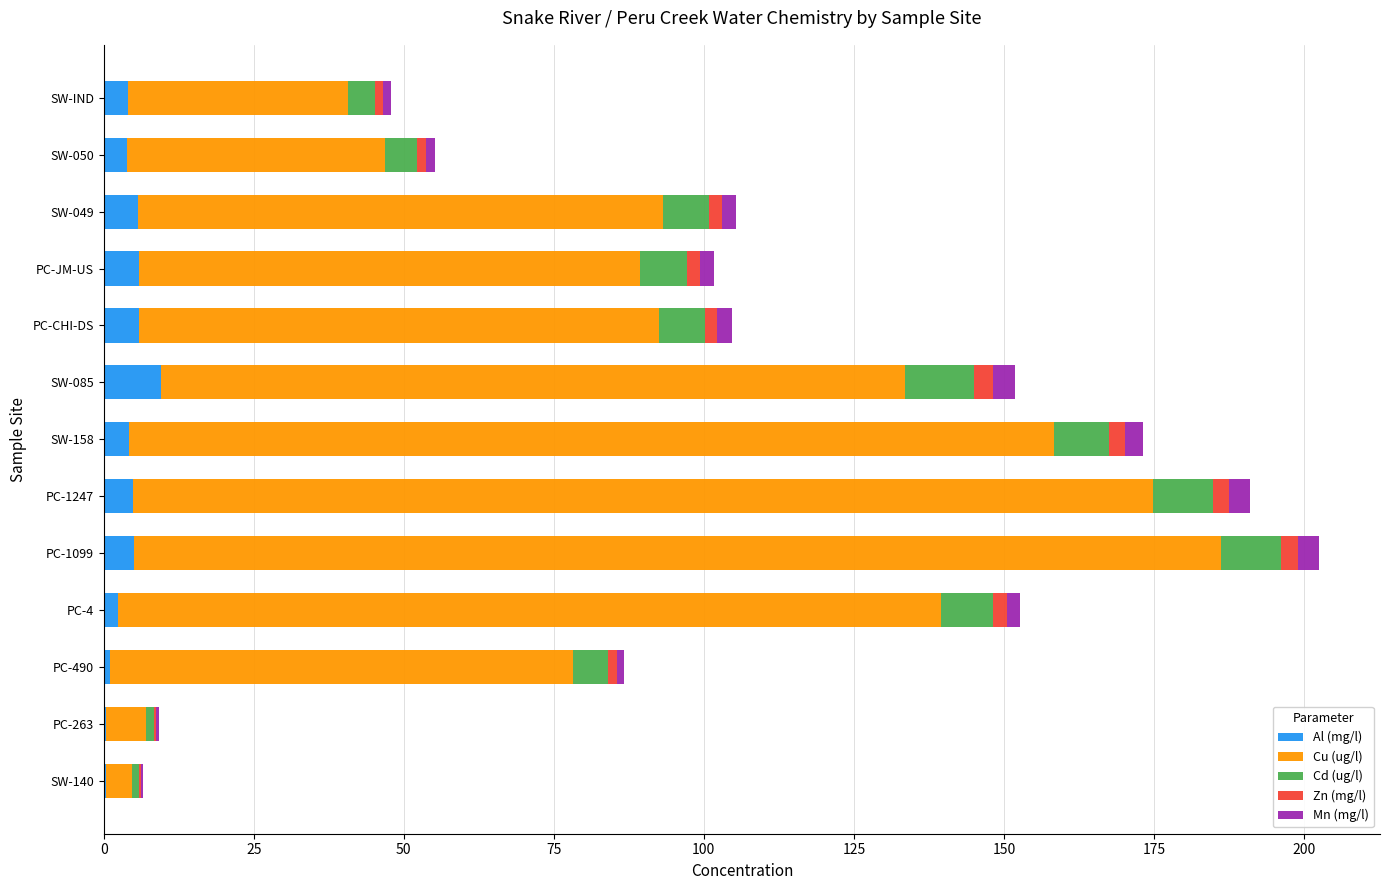

What is the sum of all Al (mg/l) values?

53.4